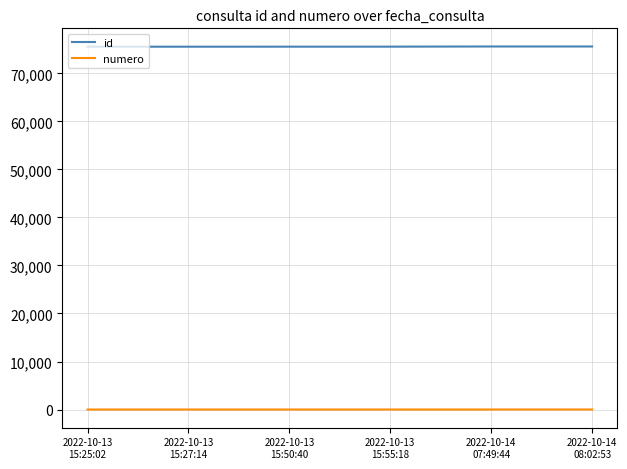

Rank the series by their maximum value, from highest to lowest.

id, numero